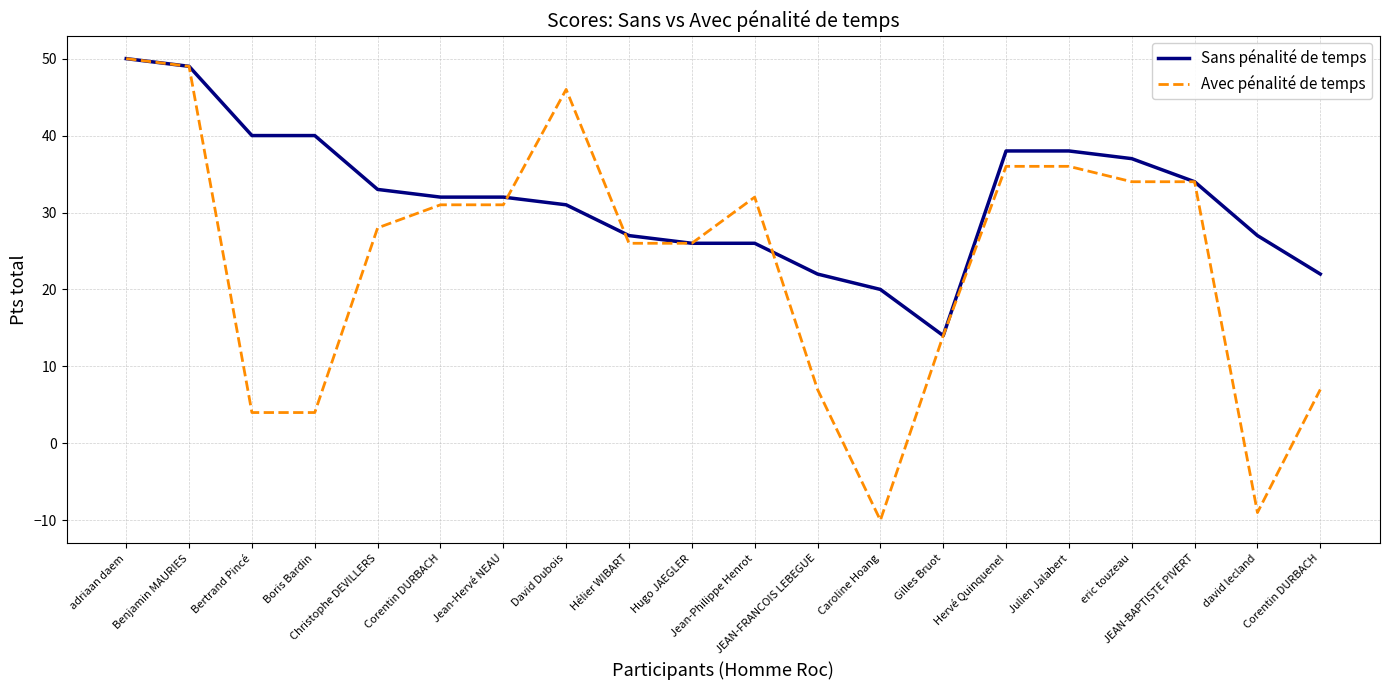

Rank the categories by Sans pénalité de temps value from lowest to highest.

Gilles Bruot, Caroline Hoang, JEAN-FRANCOIS LEBEGUE, Corentin DURBACH, Hugo JAEGLER, Jean-Philippe Henrot, Hélier WIBART, david lecland, David Dubois, Corentin DURBACH, Jean-Hervé NEAU, Christophe DEVILLERS, JEAN-BAPTISTE PIVERT, eric touzeau, Hervé Quinquenel, Julien Jalabert, Bertrand Pincé, Boris Bardin, Benjamin MAURIES, adriaan daem